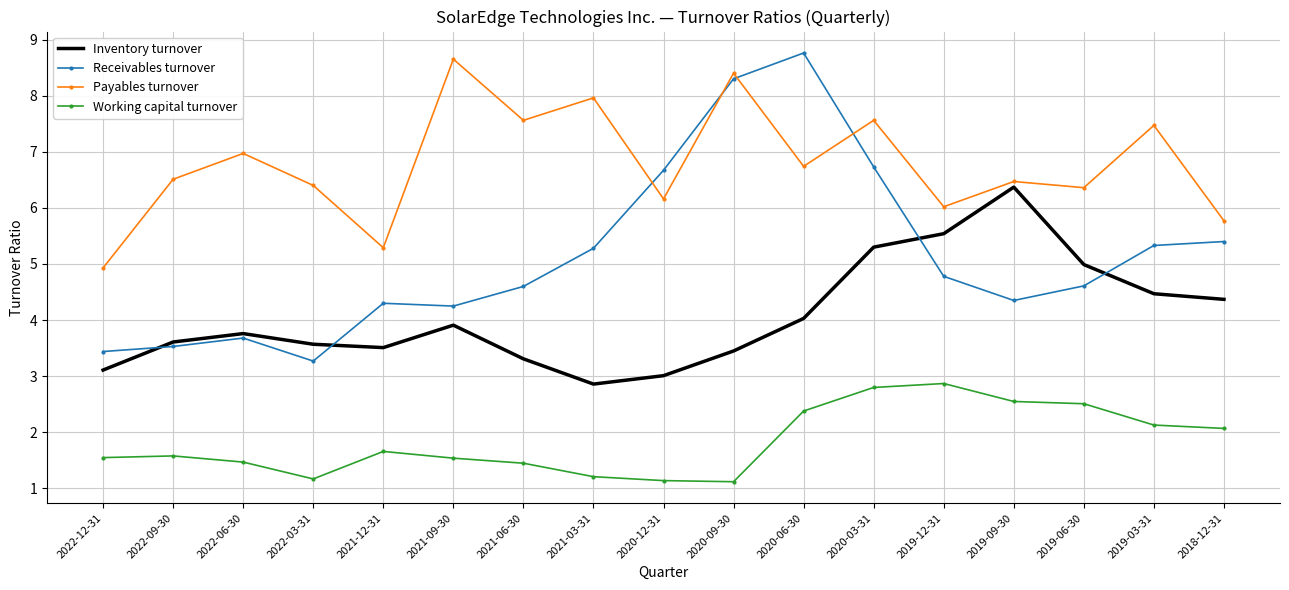

How many times do Receivables turnover and Payables turnover cross each other?

4